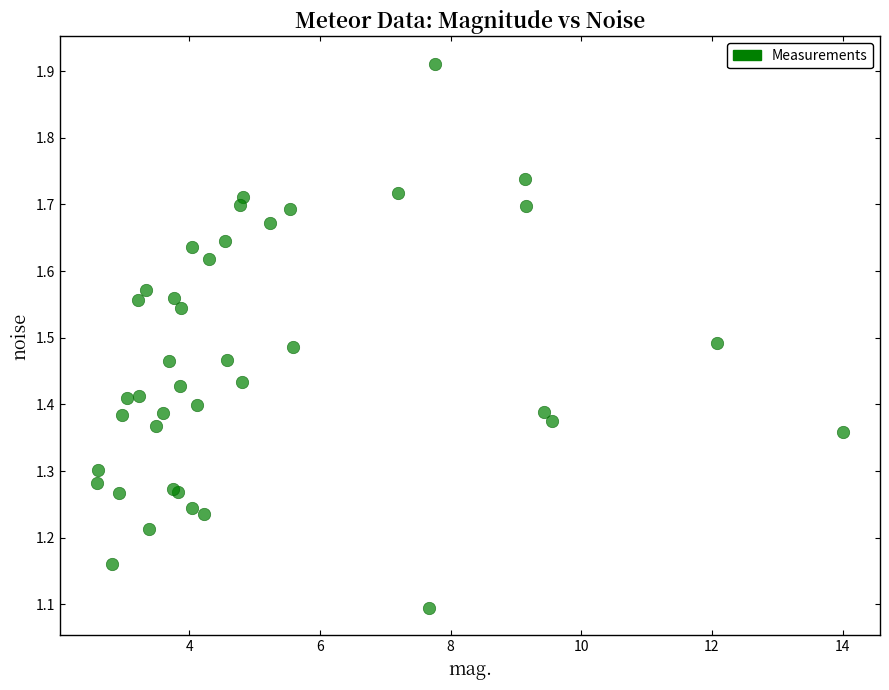

What Y value in the scatter plot is closest to 1?

1.1